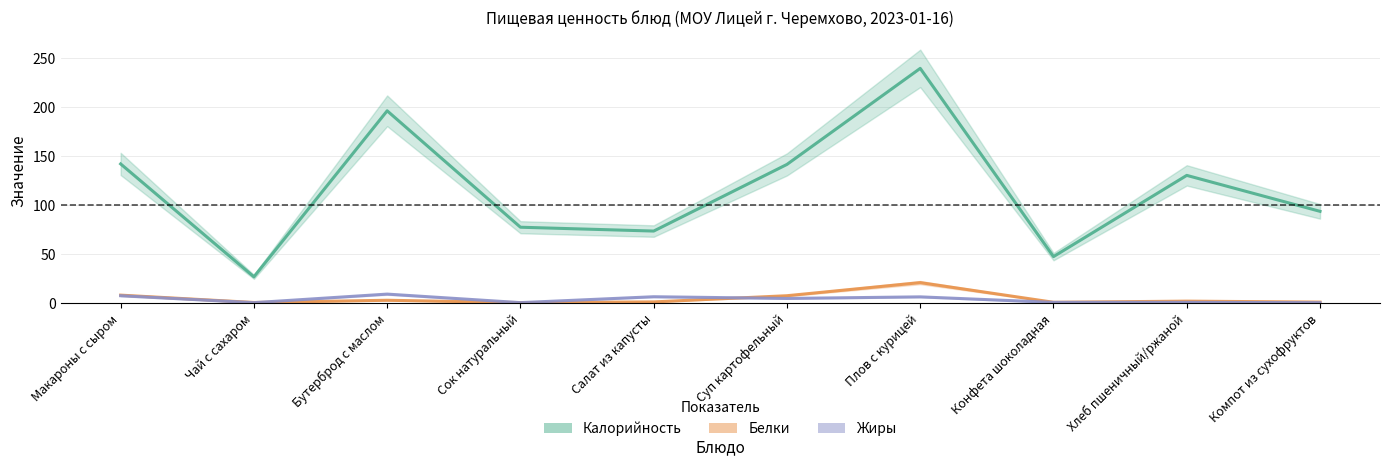

Which series has the widest spread of values?

Калорийность